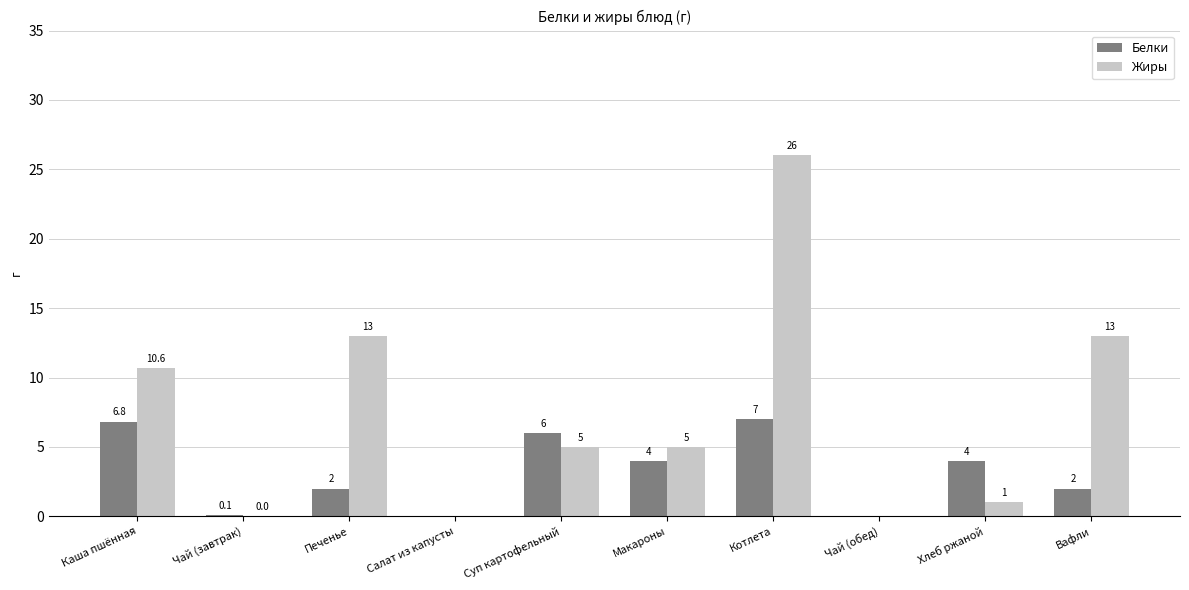

At which label does Жиры first exceed 5?

Каша пшённая